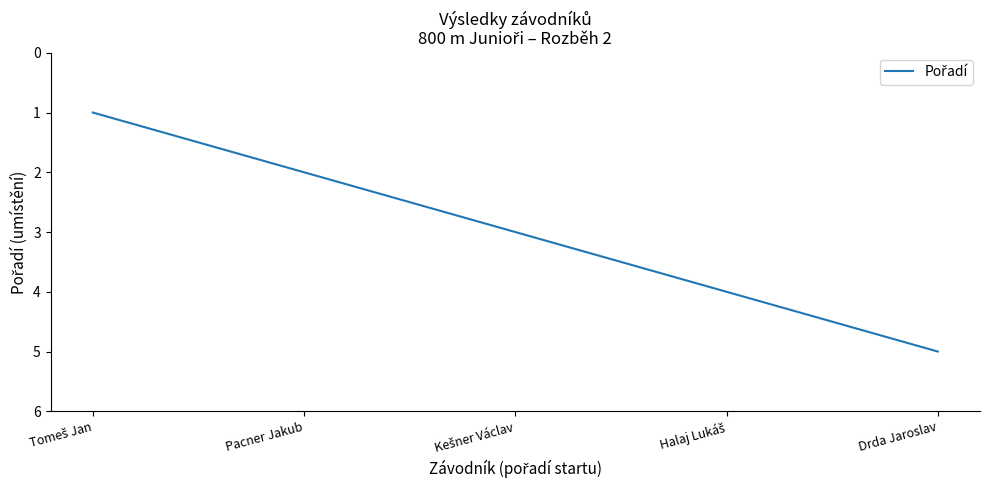

What is the smallest value displayed?

1